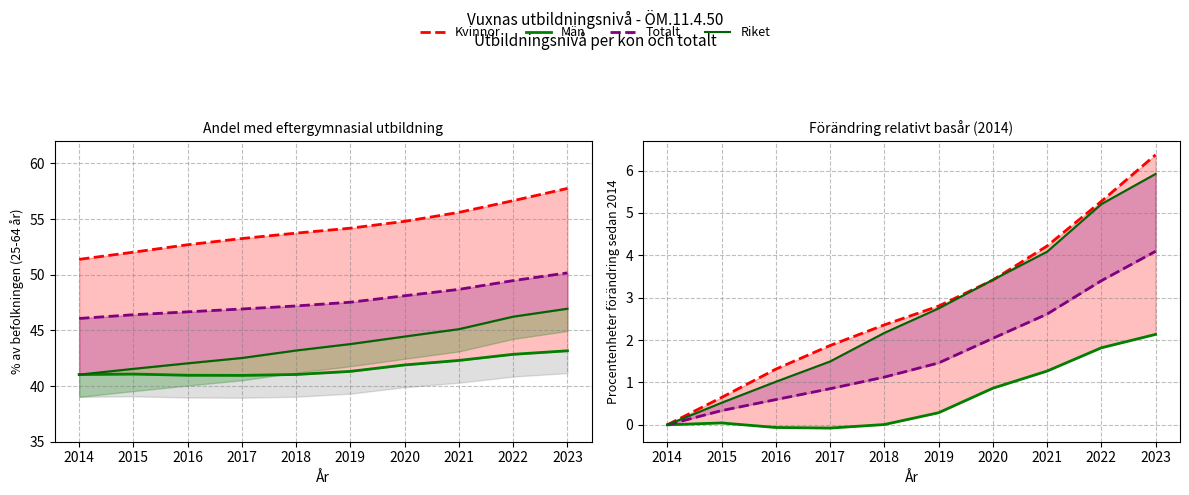

How many values in the Totalt series exceed 1?

6